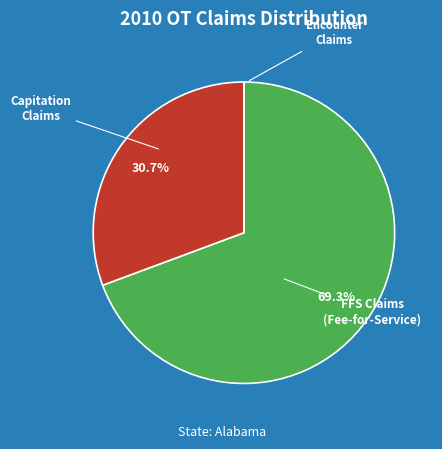

What is the largest slice in the pie chart?

FFS Claims